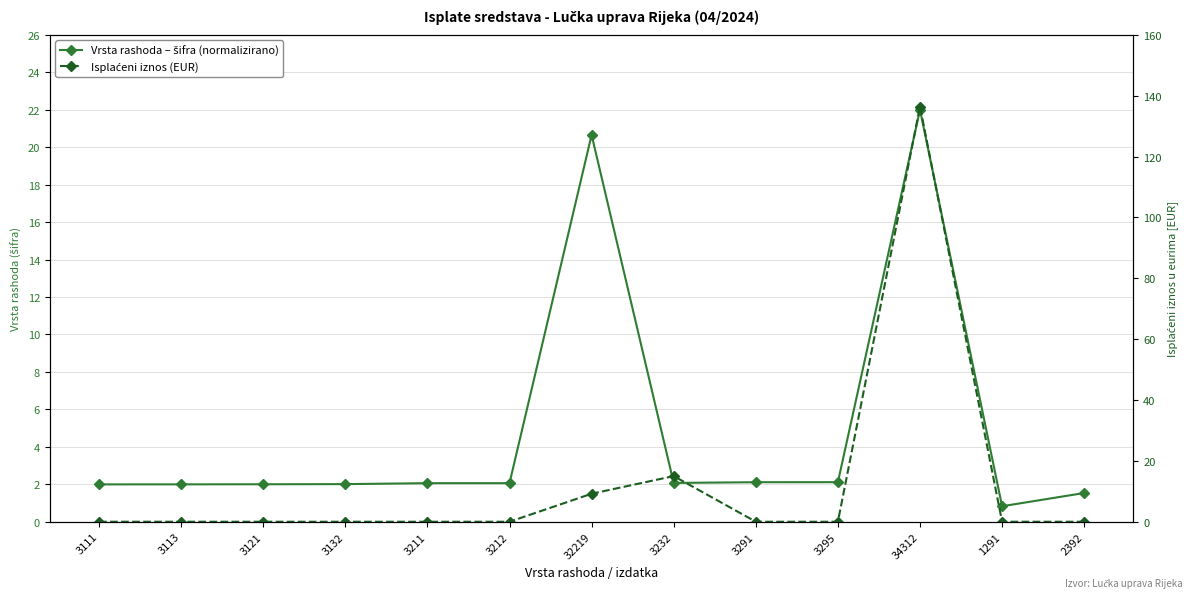

How many data points does each series have?

13